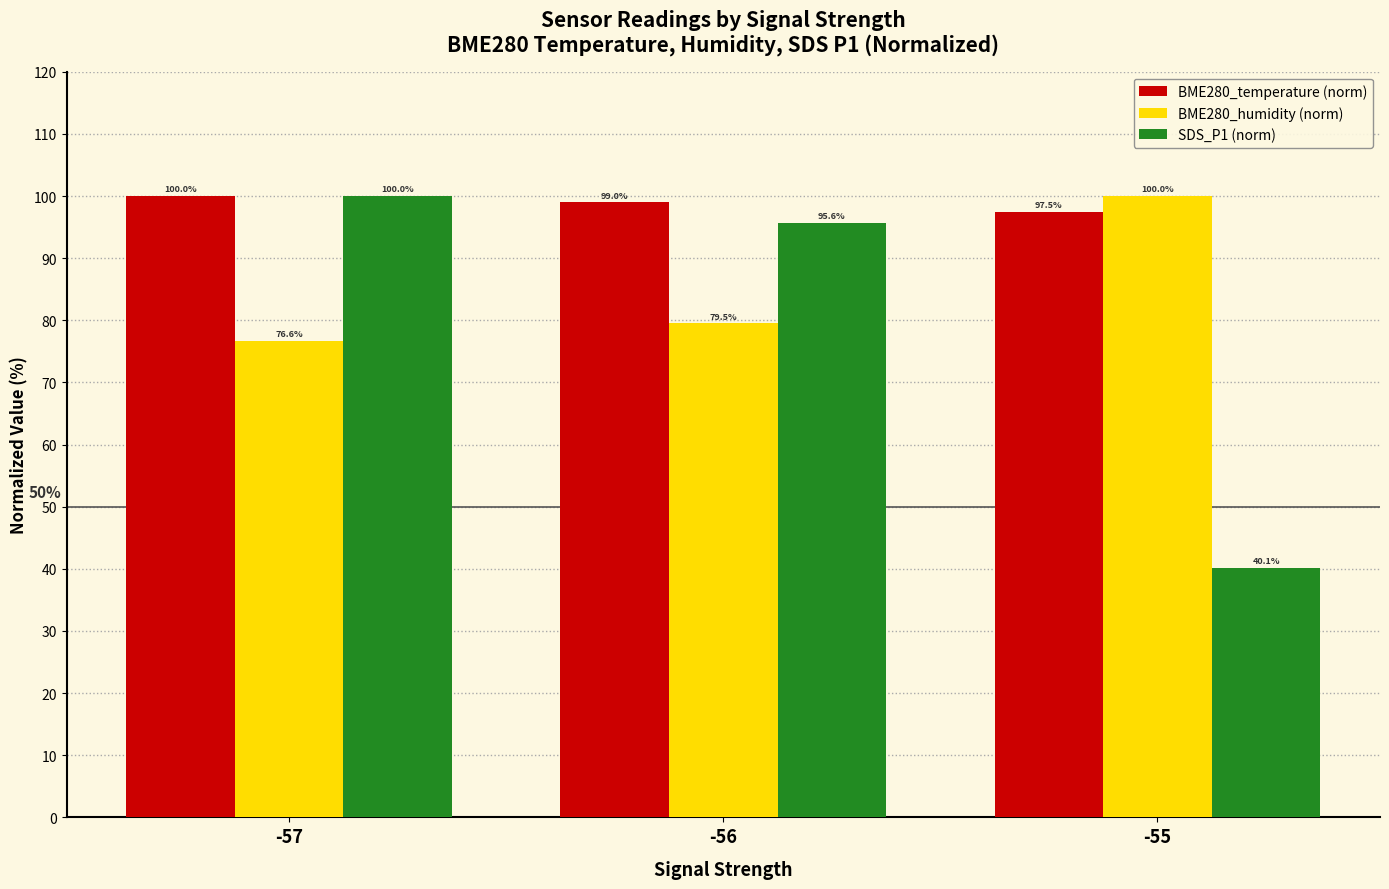

List the series in order of their overall mean, lowest first.

SDS_P1 (norm), BME280_humidity (norm), BME280_temperature (norm)